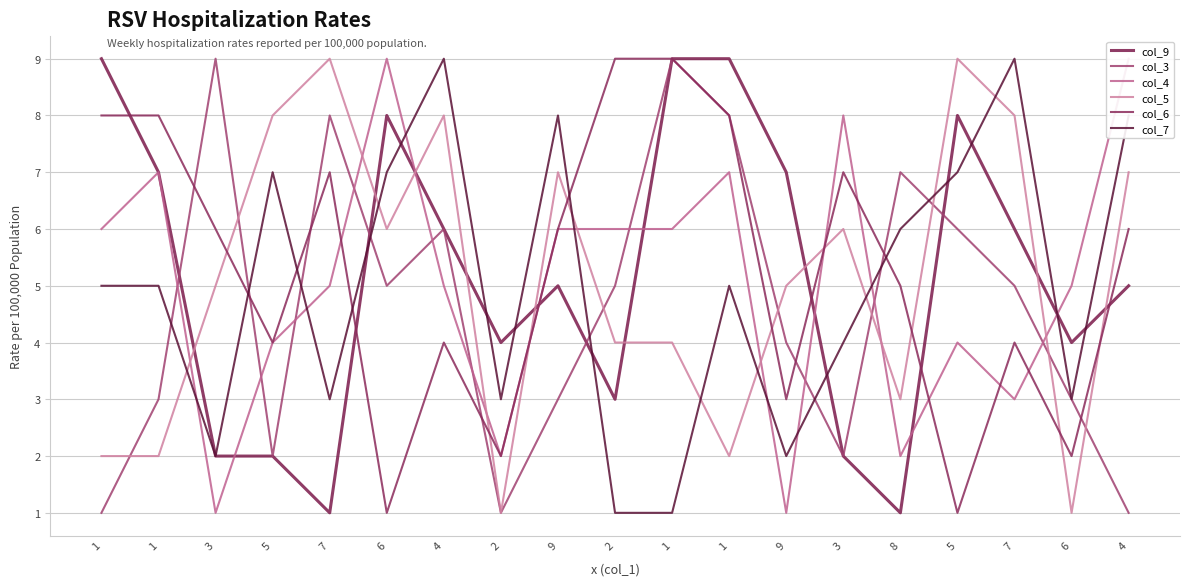

Reading left to right, what are all the values shown in this chart?

col_9: 1=9	1=7	3=2	5=2	7=1	6=8	4=6	2=4	9=5	2=3	1=9	1=9	9=7	3=2	8=1	5=8	7=6	6=4	4=5
col_3: 1=1	1=3	3=9	5=2	7=8	6=5	4=6	2=1	9=3	2=5	1=9	1=8	9=4	3=2	8=7	5=6	7=5	6=3	4=1
col_4: 1=6	1=7	3=1	5=4	7=5	6=9	4=5	2=2	9=6	2=6	1=6	1=7	9=1	3=8	8=2	5=4	7=3	6=5	4=9
col_5: 1=2	1=2	3=5	5=8	7=9	6=6	4=8	2=1	9=7	2=4	1=4	1=2	9=5	3=6	8=3	5=9	7=8	6=1	4=7
col_6: 1=8	1=8	3=6	5=4	7=7	6=1	4=4	2=2	9=6	2=9	1=9	1=8	9=3	3=7	8=5	5=1	7=4	6=2	4=6
col_7: 1=5	1=5	3=2	5=7	7=3	6=7	4=9	2=3	9=8	2=1	1=1	1=5	9=2	3=4	8=6	5=7	7=9	6=3	4=8